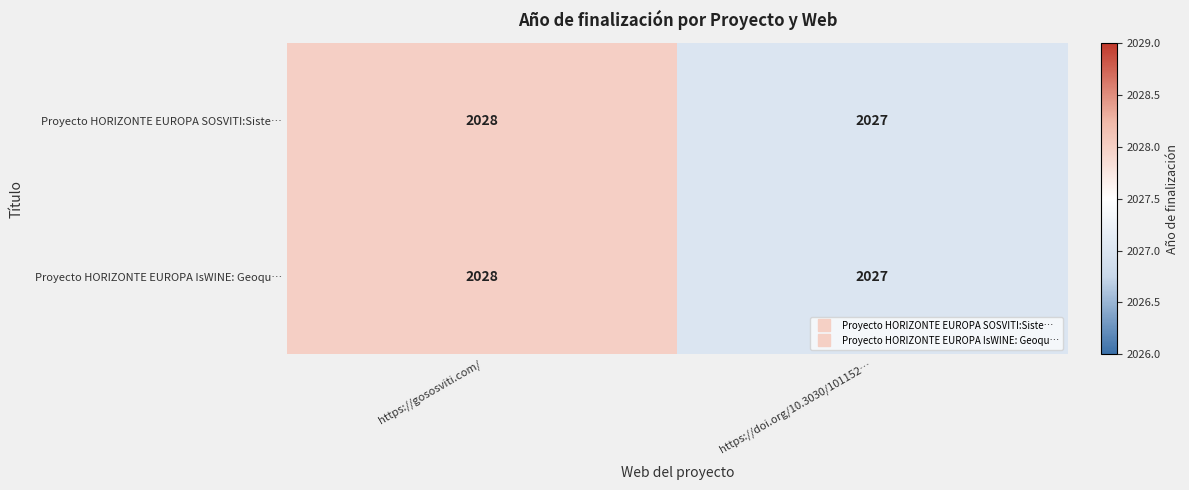

Where is Proyecto HORIZONTE EUROPA IsWINE: Geoqu… nearest to the value 2027?

https://doi.org/10.3030/101152…